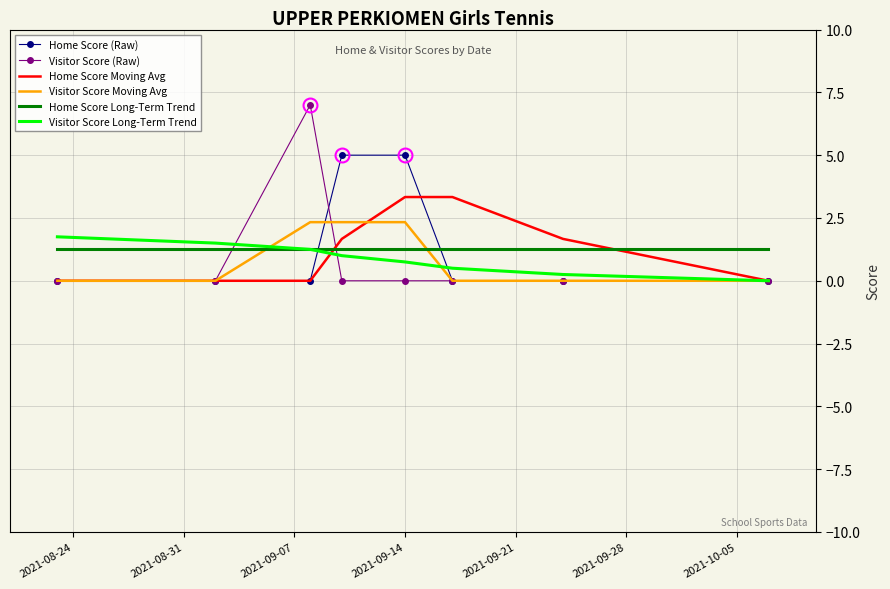

What is the greatest value displayed?

7.0